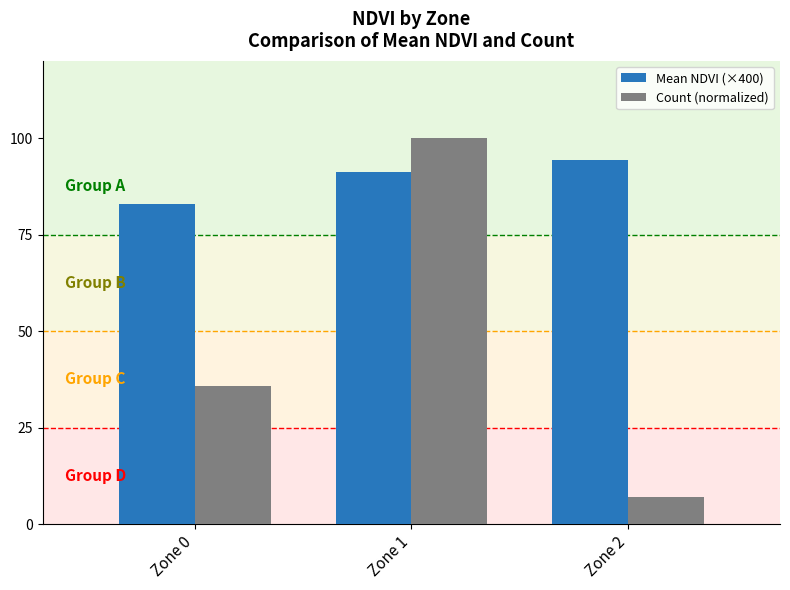

Does the chart contain stacked bars?

No